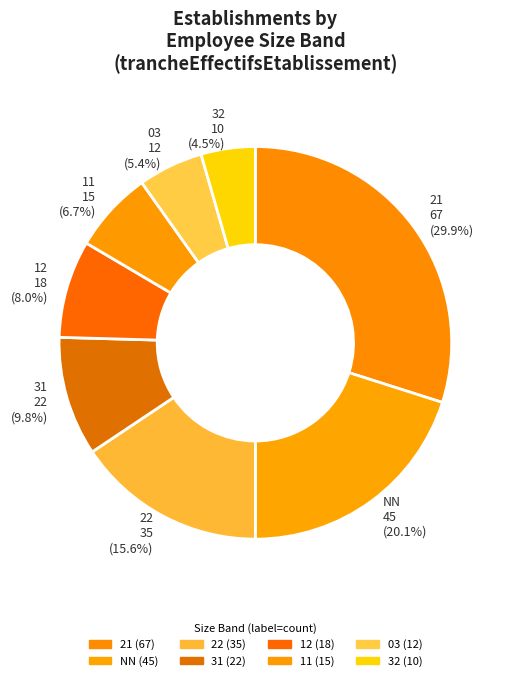

Do NN and 11 together represent more than half of the pie?

No